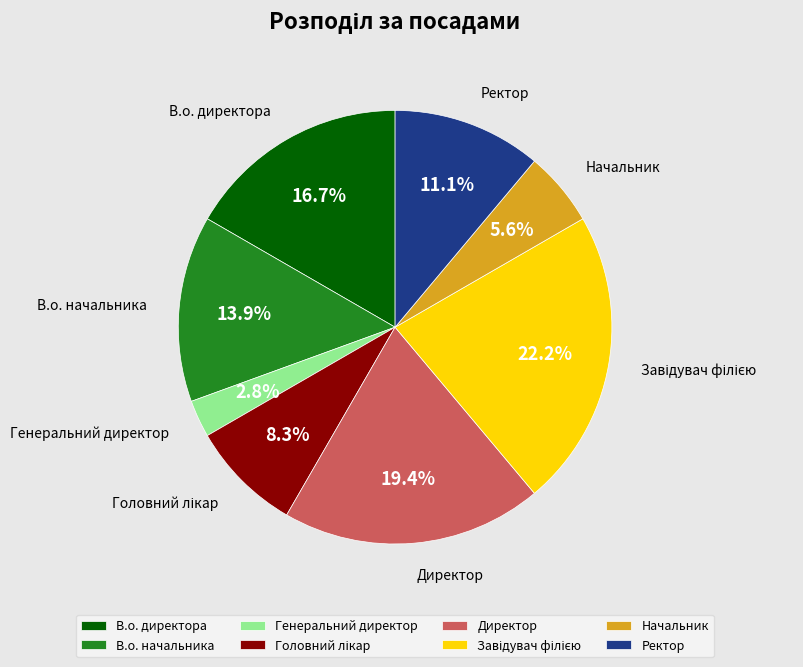

Which has a higher value, Ректор or Начальник?

Ректор